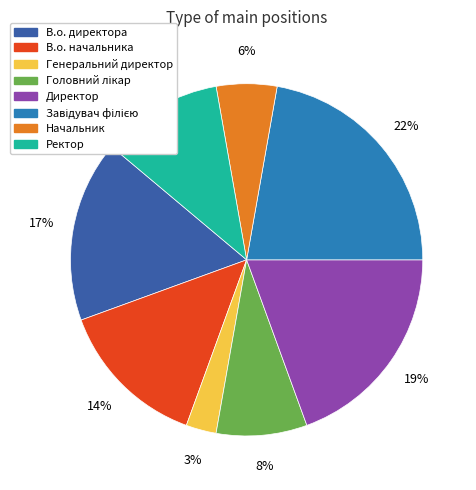

True or false: Начальник accounts for 13% of the total.

False